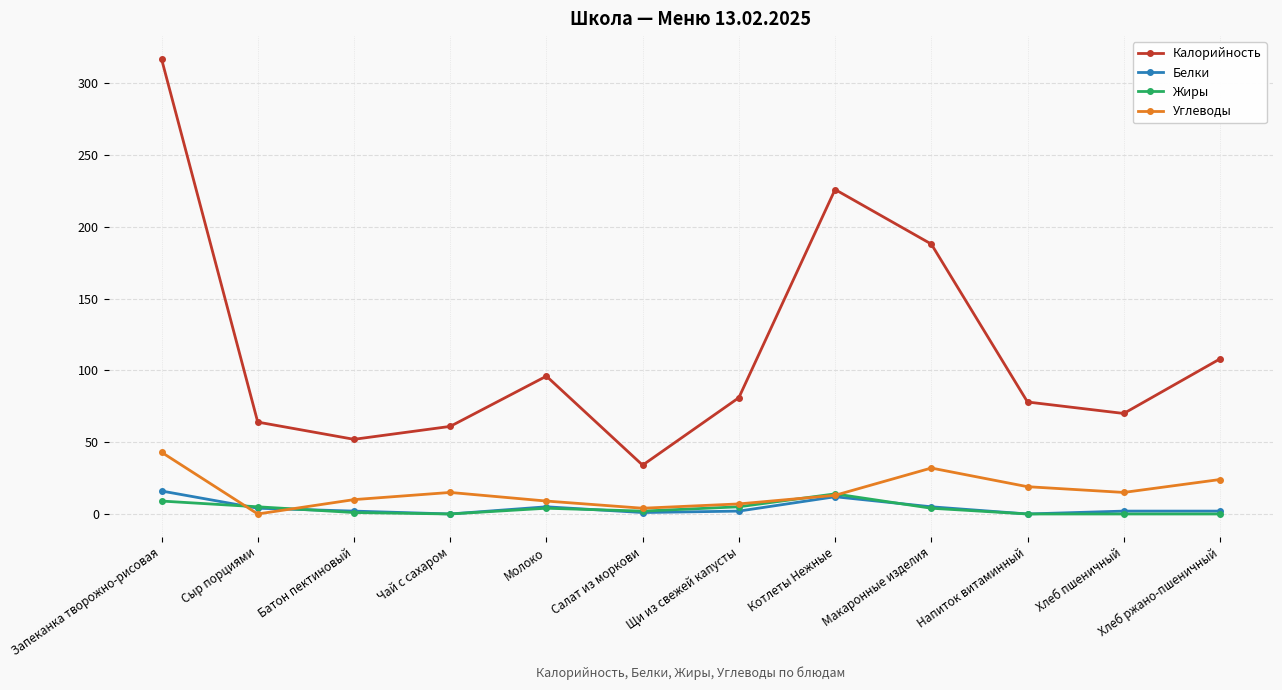

What is the difference between the highest and lowest values at Запеканка творожно-рисовая?

308